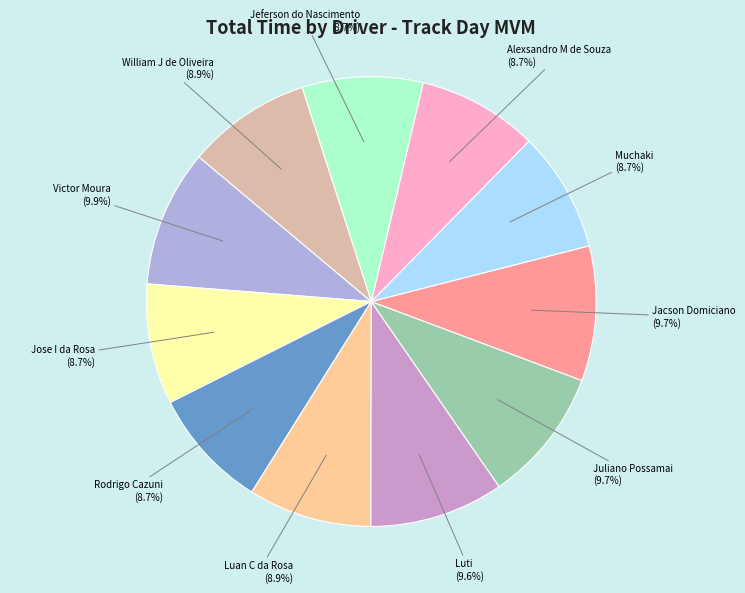

To the nearest percent, what is the combined percentage of Juliano Possamai and Jacson Domiciano?

19%